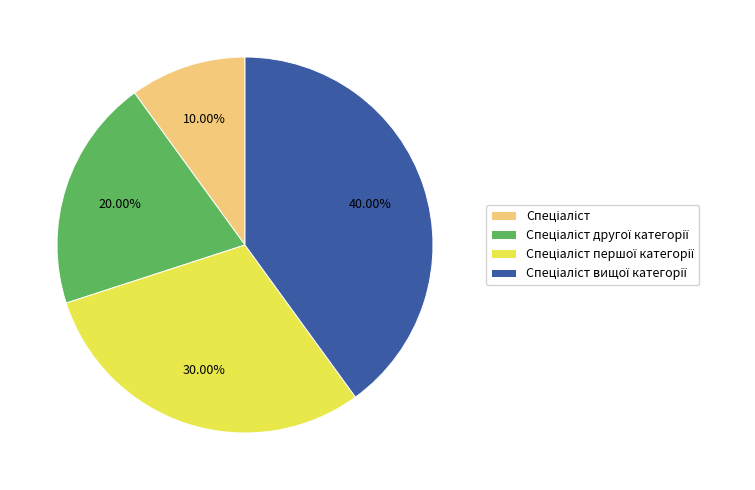

Does any single category account for the majority?

No